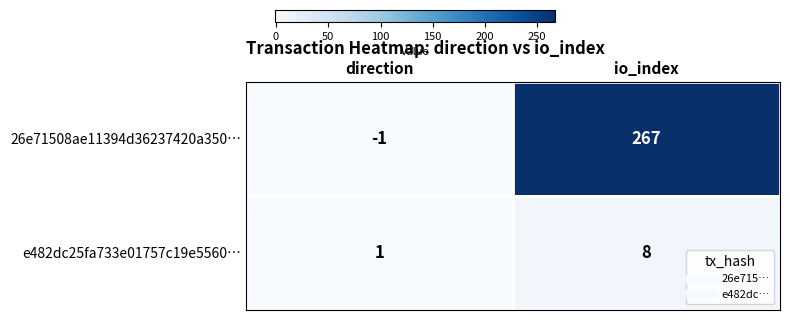

Rank the series at io_index from lowest to highest value.

e482dc25fa733e01757c19e5560…, 26e71508ae11394d36237420a350…